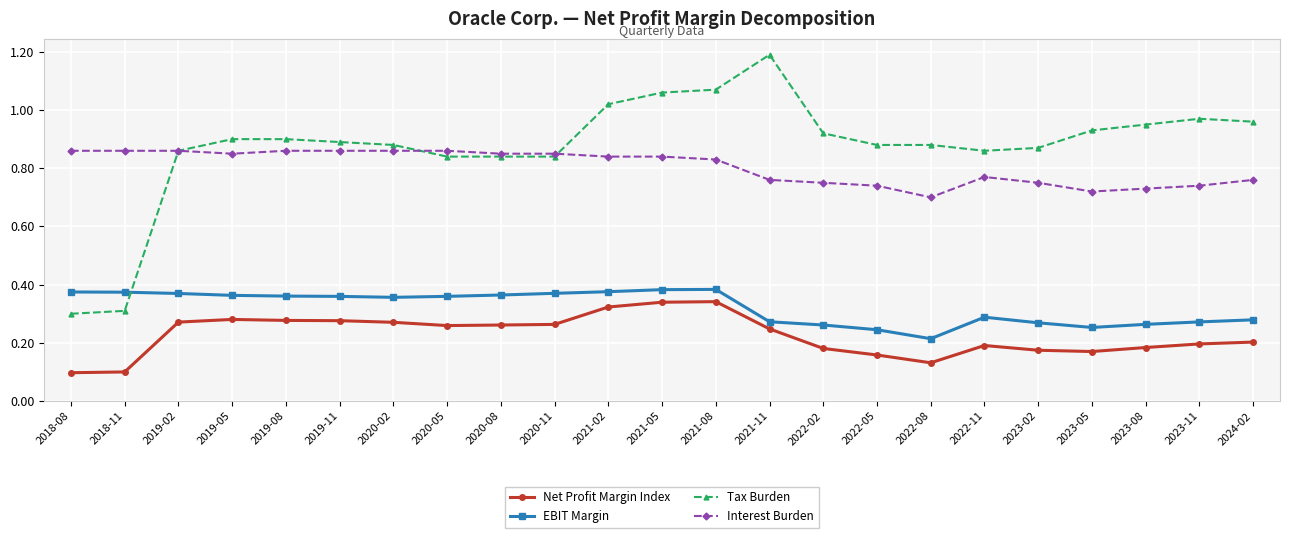

The value of Interest Burden at 2020-05 is 0.9. True or false?

True